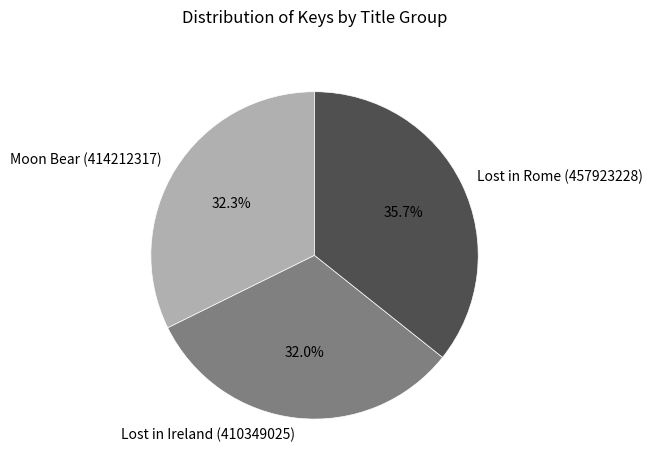

To the nearest percent, what is the difference between the largest and smallest slice percentages?

4%